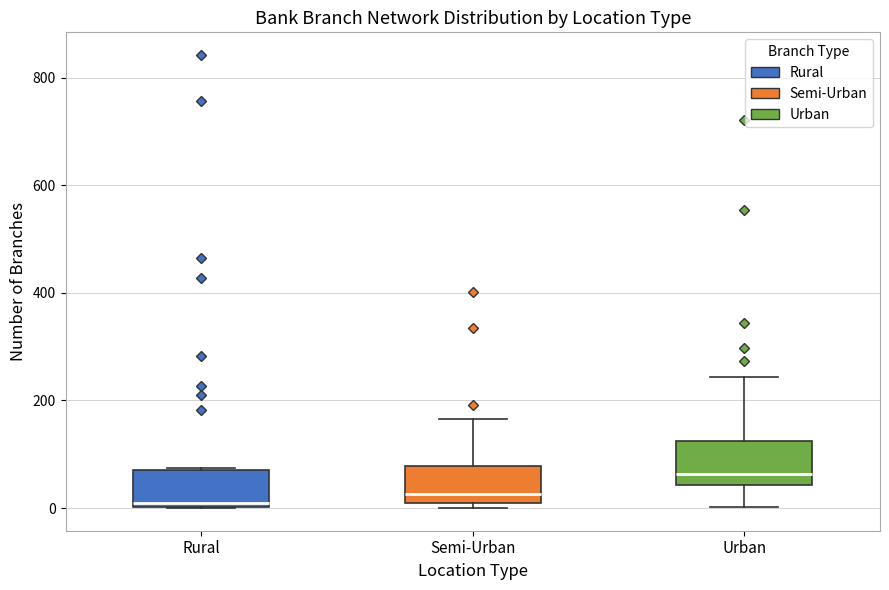

Reading left to right, read every box against the y-axis: the position of its median line, the range the box covers, and the ends of its whiskers. The values are not printed on the chart, so give them approximately, as read against the axis.

Rural: median 20, box 0 to 80, whiskers 0 to 80
Semi-Urban: median 20, box 0 to 80, whiskers 0 (just below the box's lower edge) to 160
Urban: median 60, box 40 to 120, whiskers 0 to 240